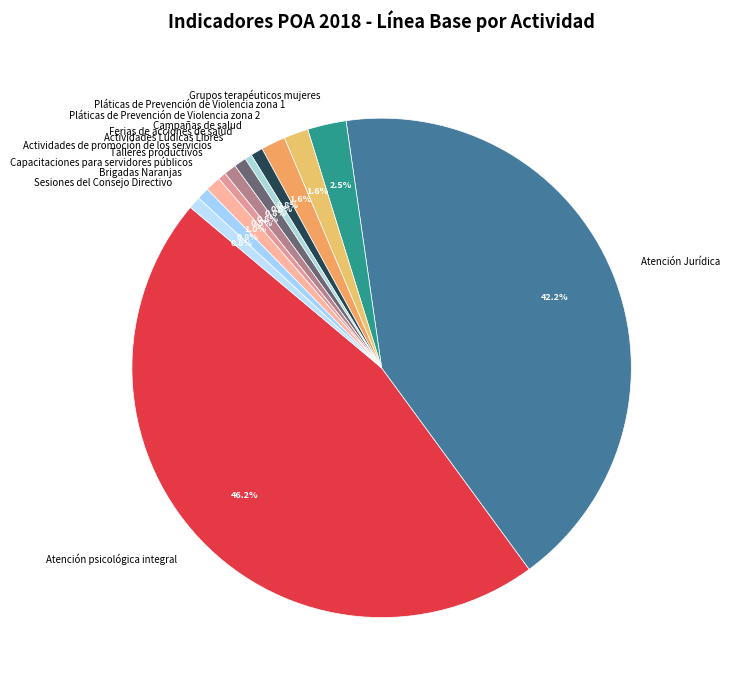

Count the number of slices in the pie.

13